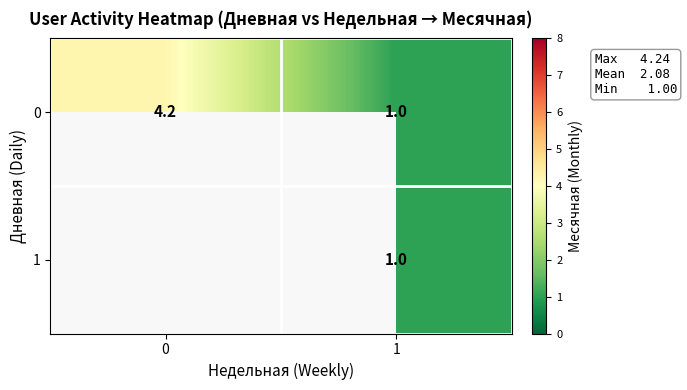

List the labels in order of 0 value, smallest first.

1, 0